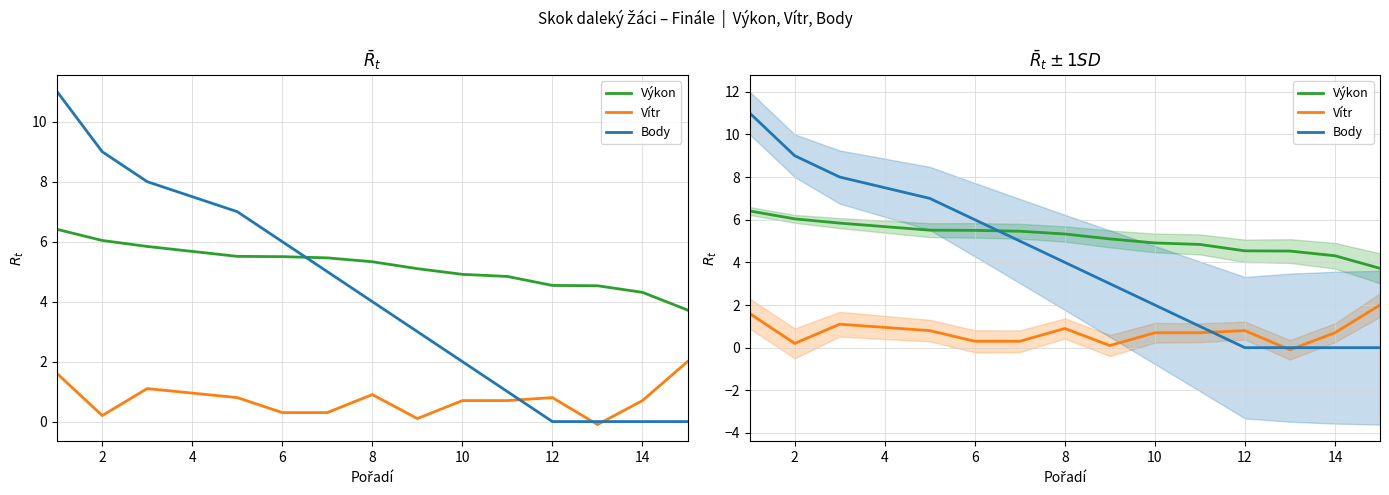

Is this an area chart (filled region under the line)?

No